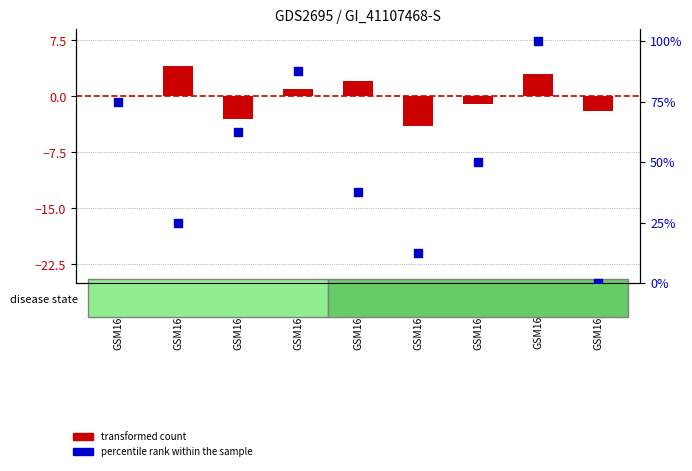

Which series contains the lowest Y value?

transformed count